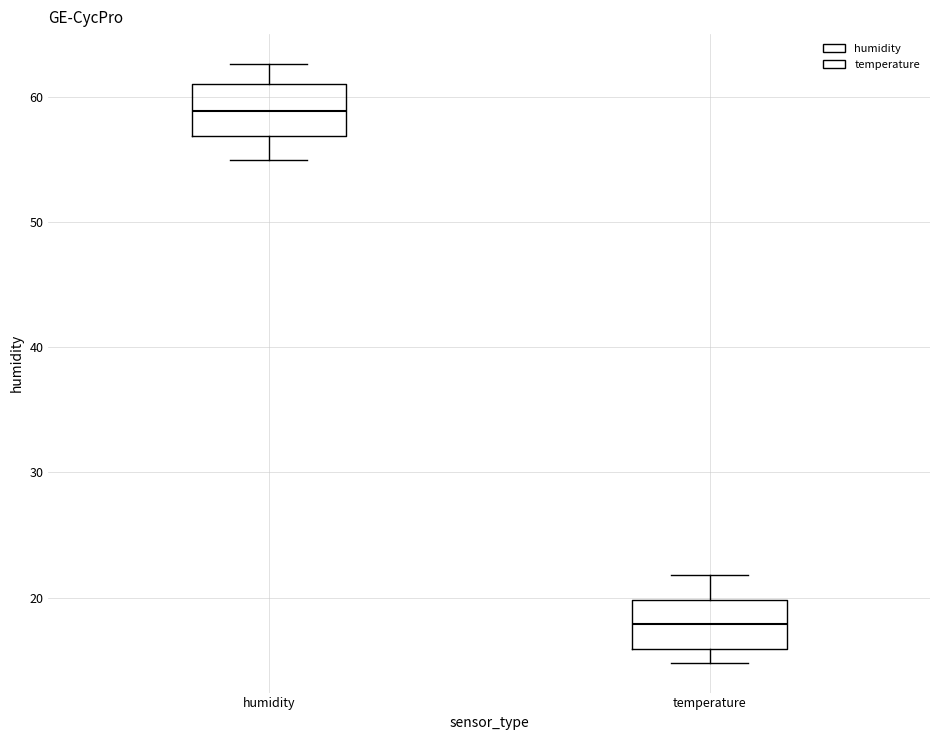

Which box has the highest median line?

humidity